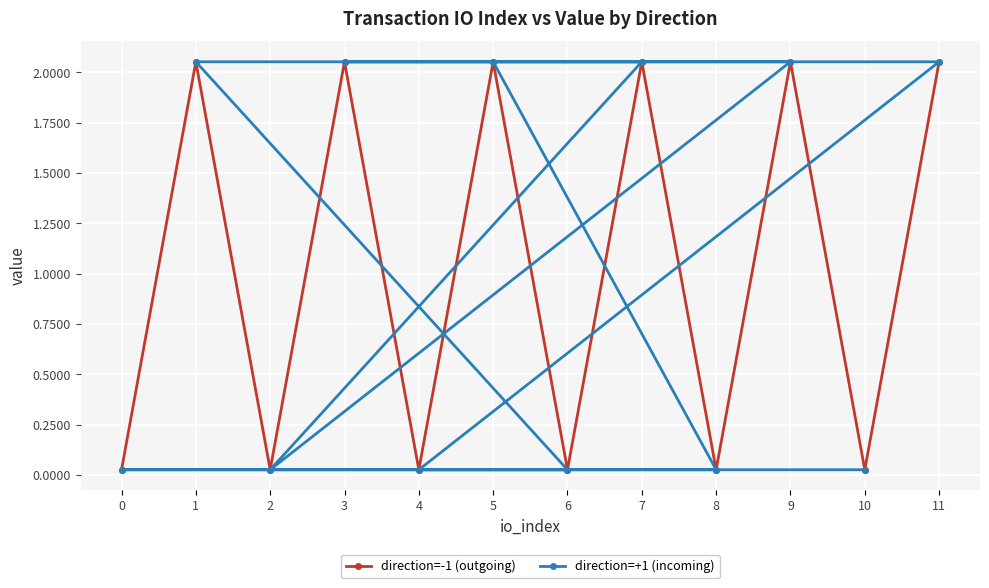

How many intersections are there between direction=+1 (incoming) and direction=-1 (outgoing)?

3